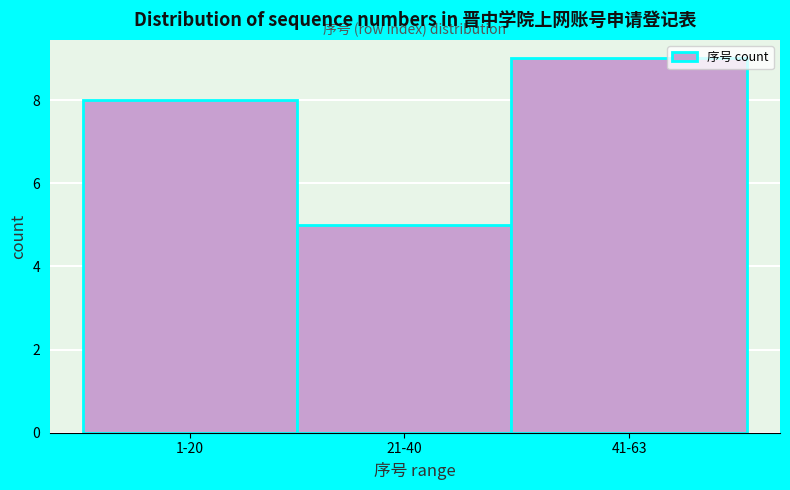

Reading left to right, what are all the values shown in this chart?

1-20=8	21-40=5	41-63=9